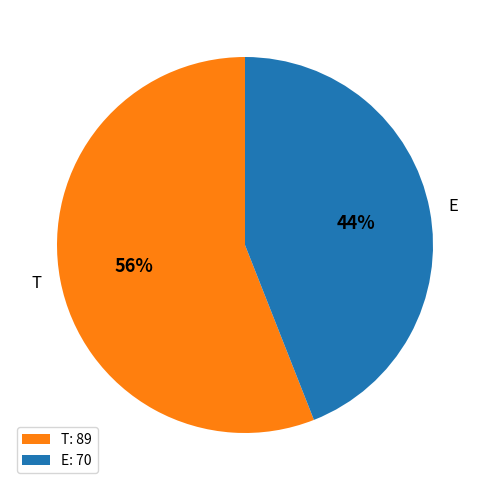

To the nearest percent, what is the difference between the E and T slice percentages?

12%